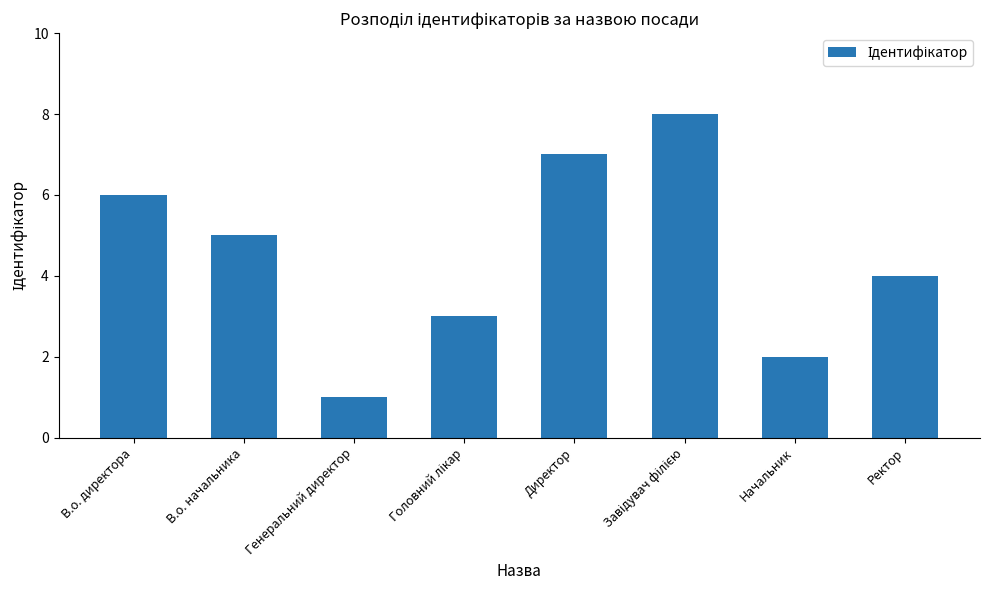

What is the approximate value at Генеральний директор?

1